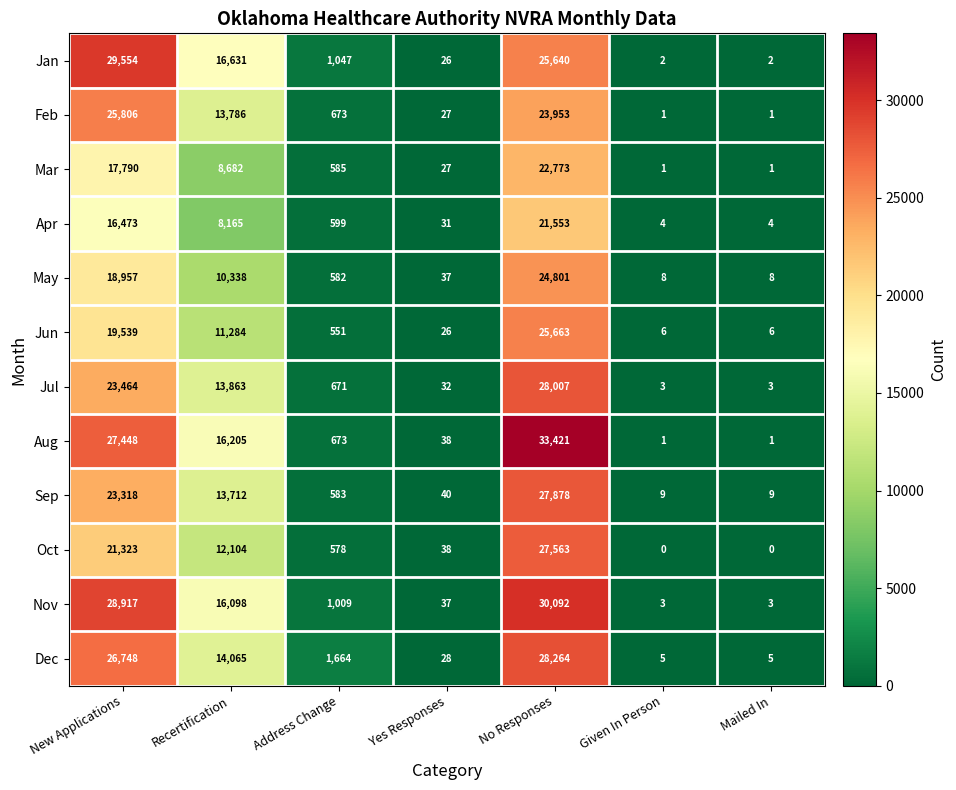

Which series has the largest total across all categories?

Aug